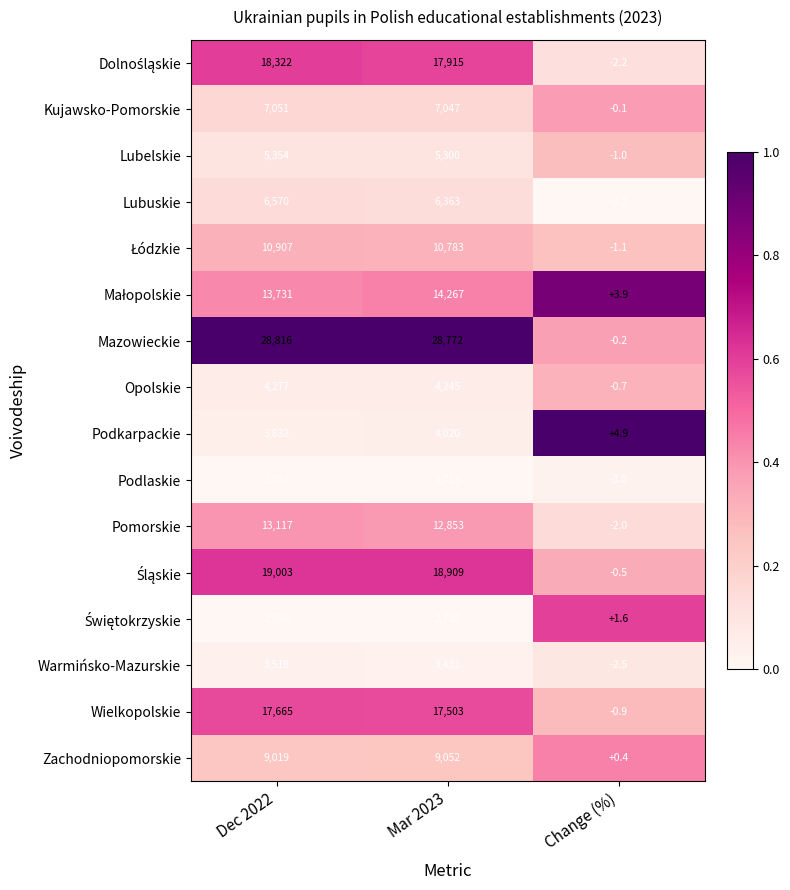

What is the average value of the Podkarpackie series?

2619.0